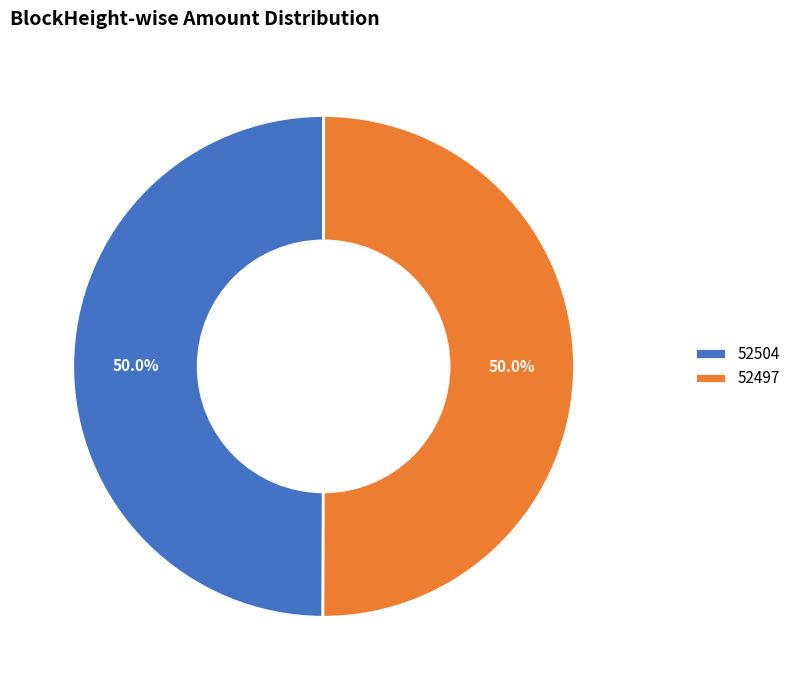

What portion of the pie excludes 52497?

50.0%